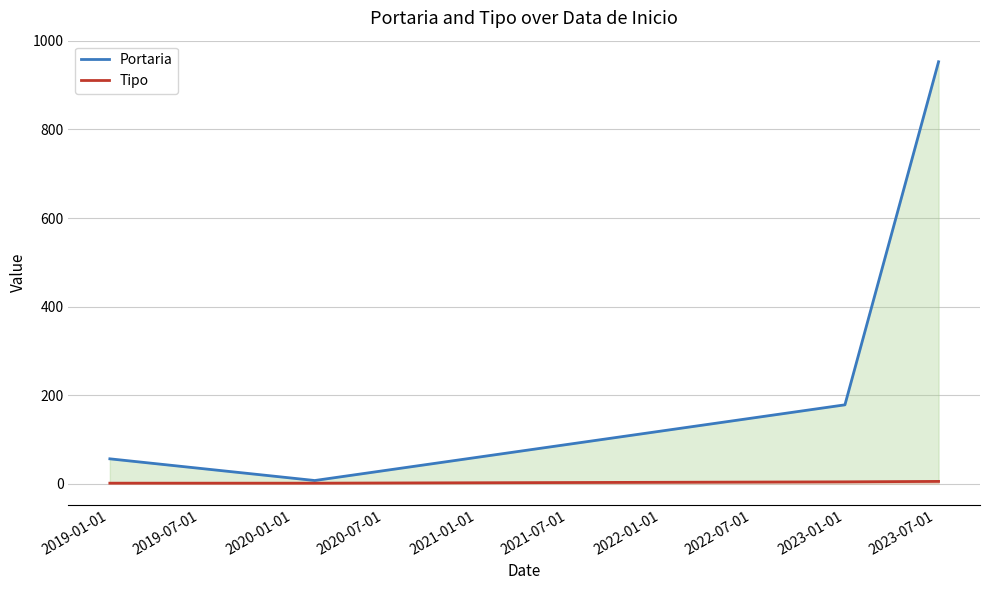

Reading left to right, list all the values displayed in this chart.

Portaria: 56	7	178	953
Tipo: 1	1	4	5